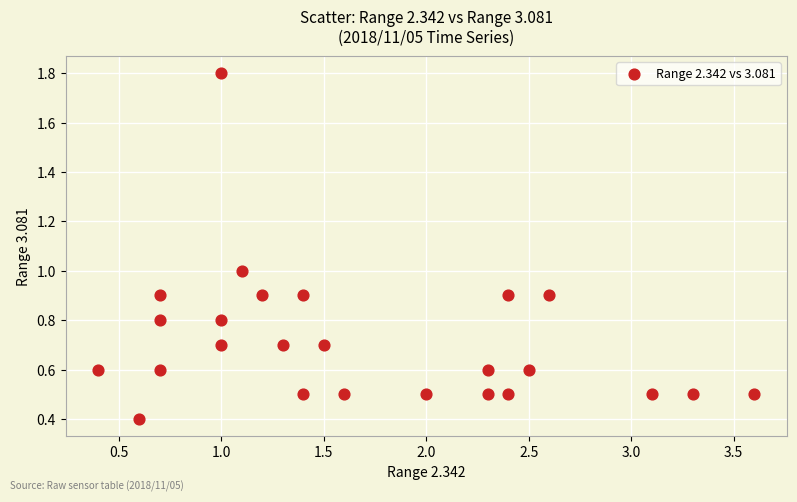

What is the range of Y values (max minus min)?

1.4